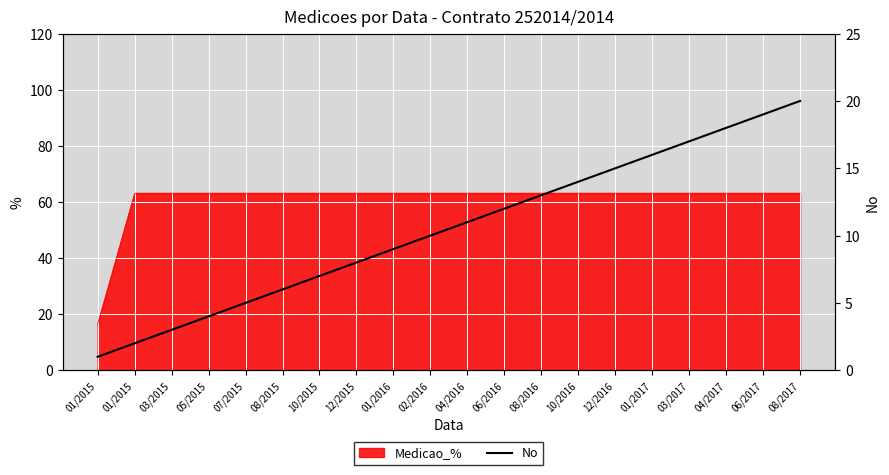

Where does the data first go above 11?

06/2016